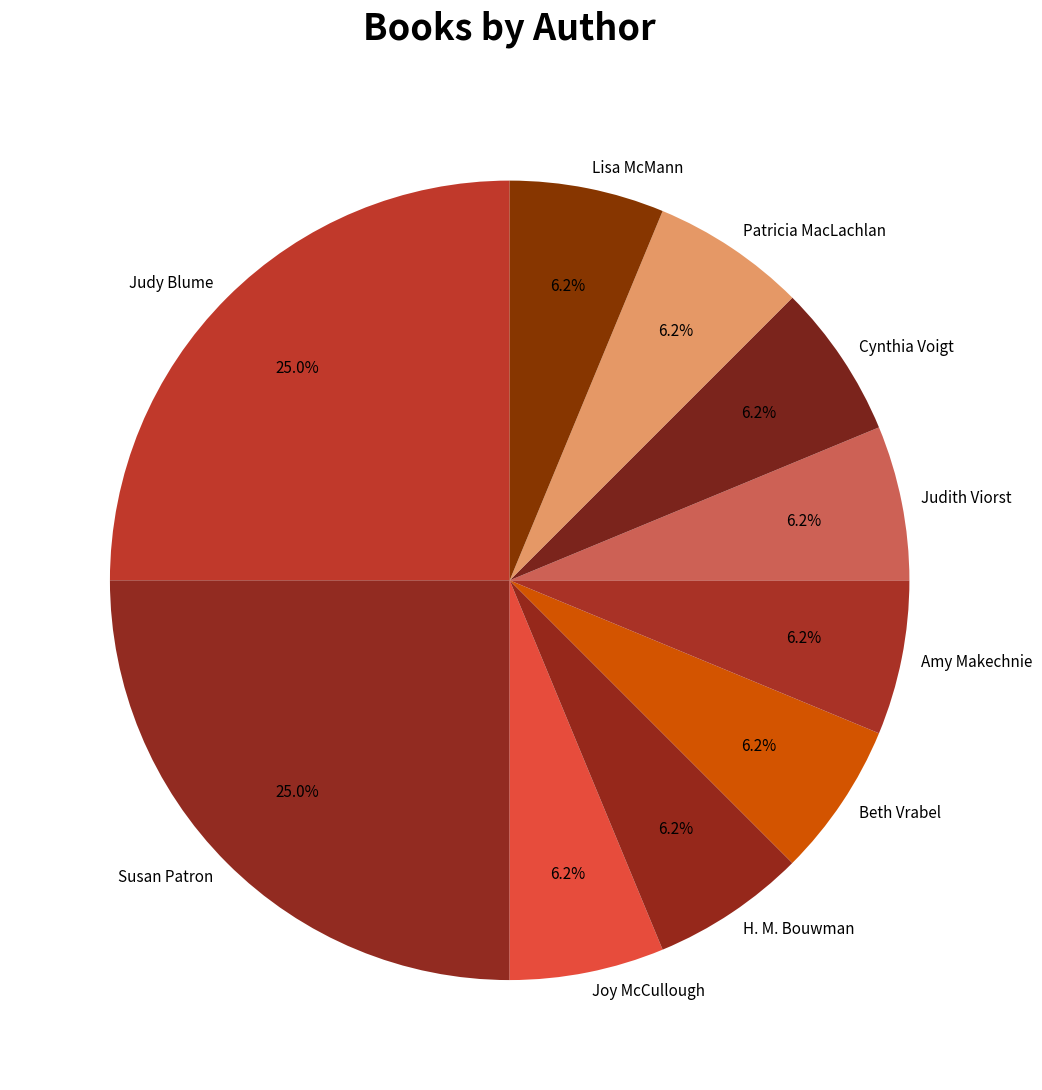

Which has a higher value, Susan Patron or Joy McCullough?

Susan Patron